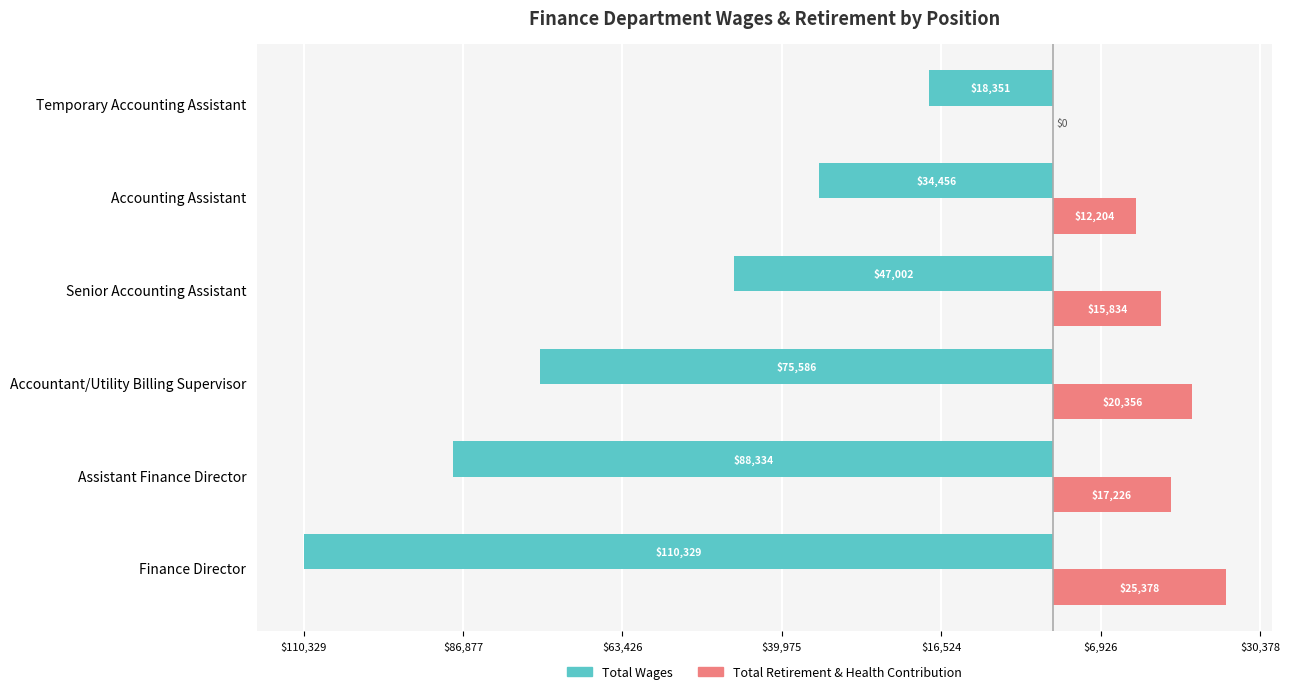

Which series has the widest spread of values?

Total Wages